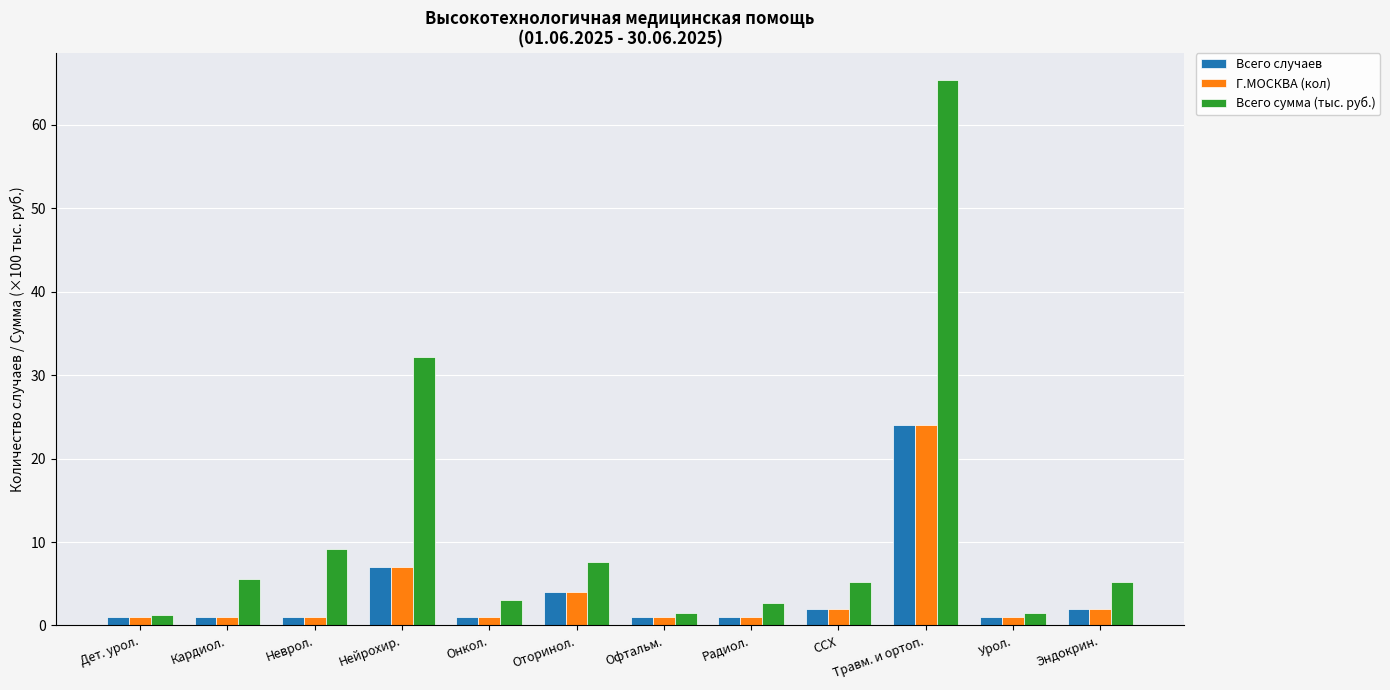

At how many categories does at least one series exceed 25?

2